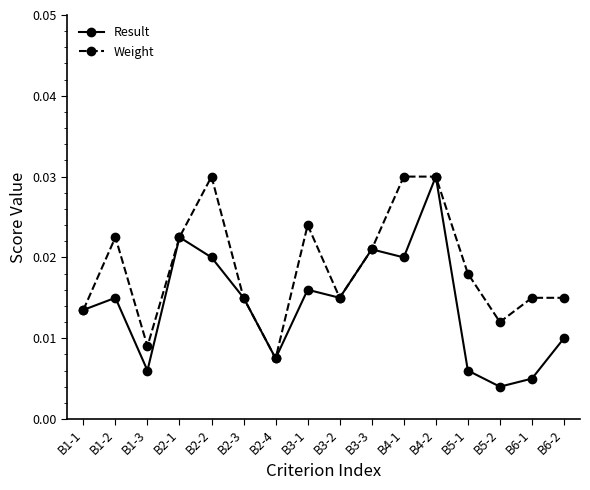

Rank the series by their average value, from highest to lowest.

Weight, Result